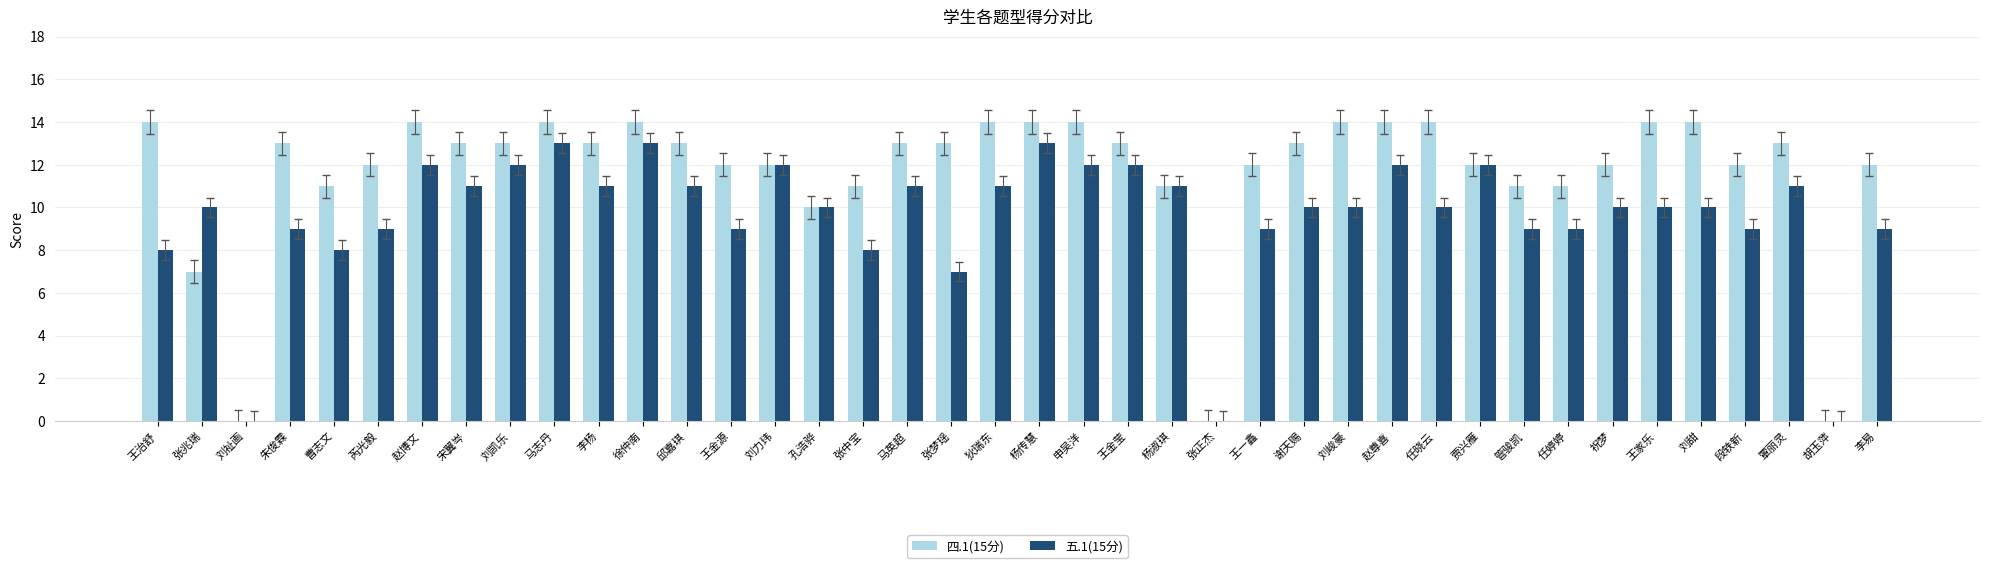

Which series has the largest total across all categories?

四.1(15分)